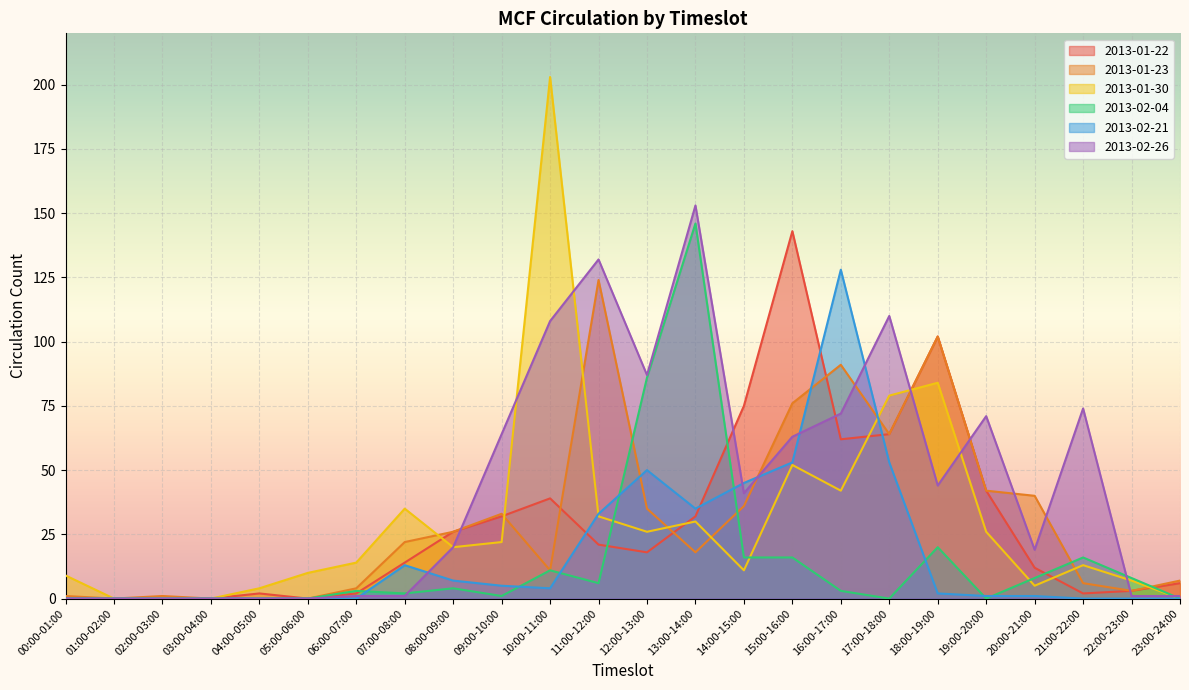

After their last crossing, which series has the higher values: 2013-02-26 or 2013-01-30?

2013-02-26